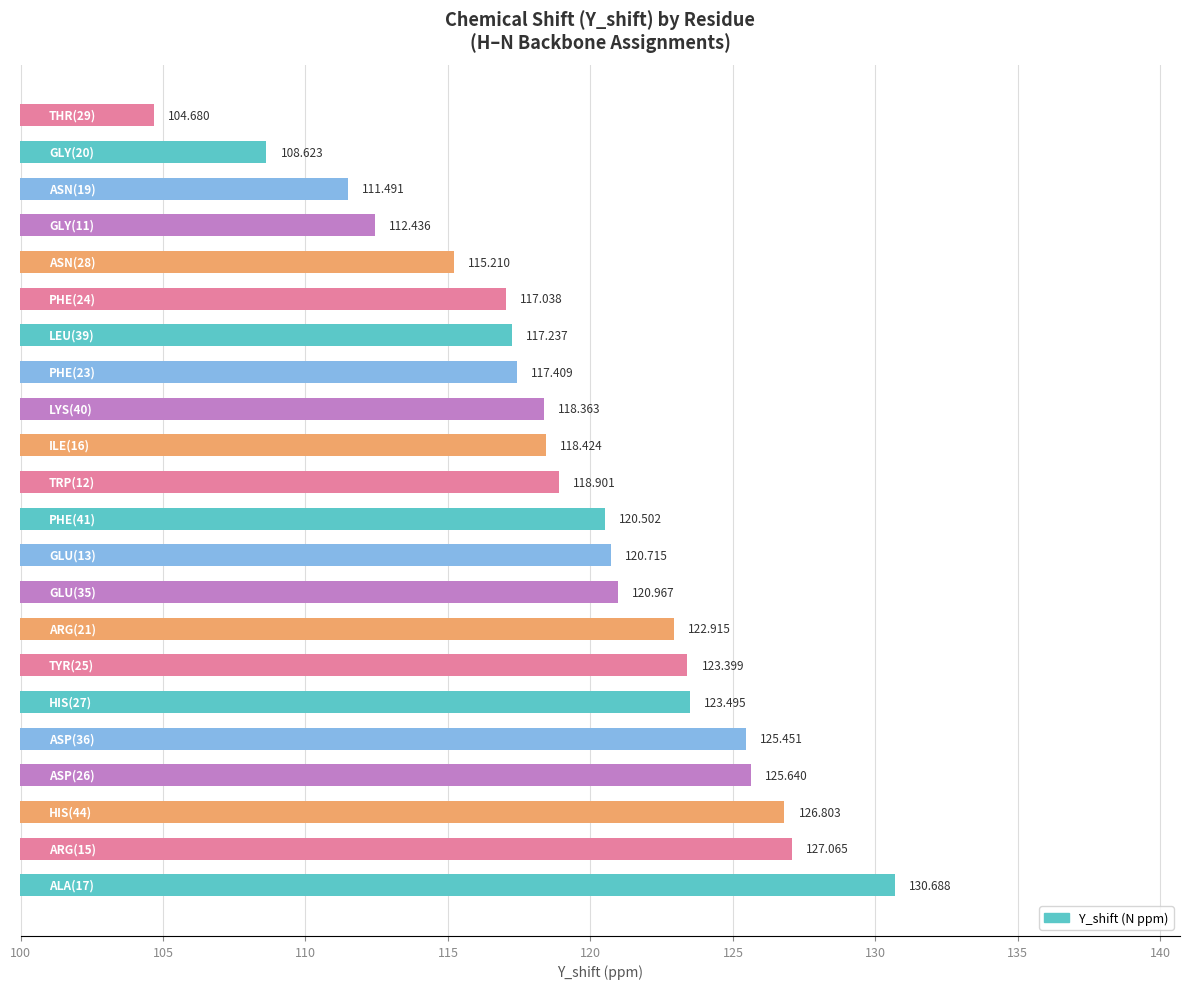

What is the difference between the maximum and minimum values?

26.0